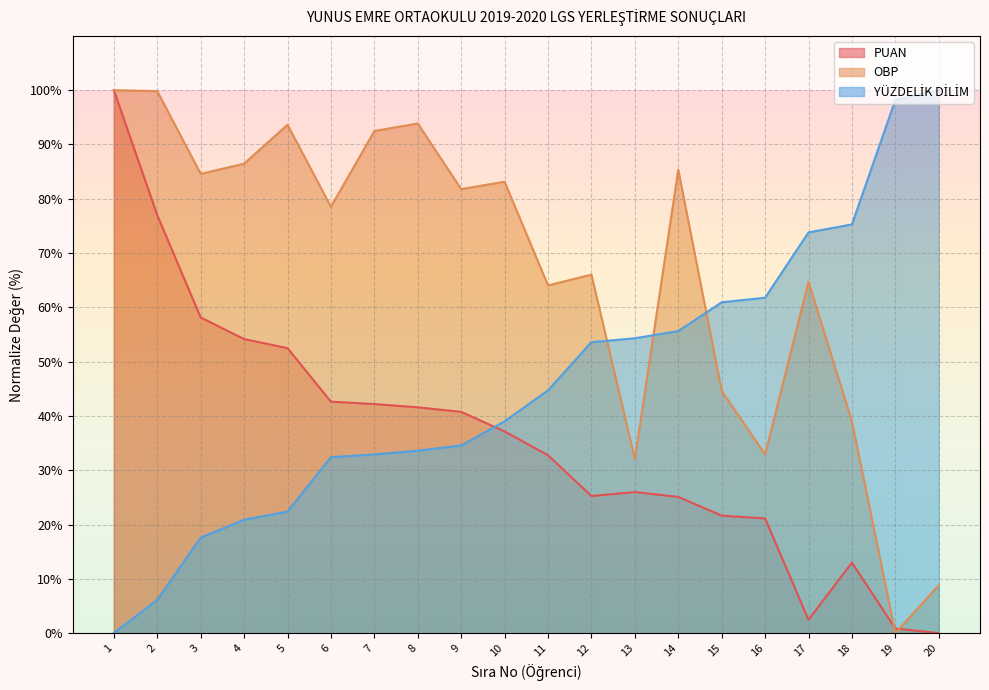

In PUAN, how many points are higher than both neighbors (excluding endpoints)?

2